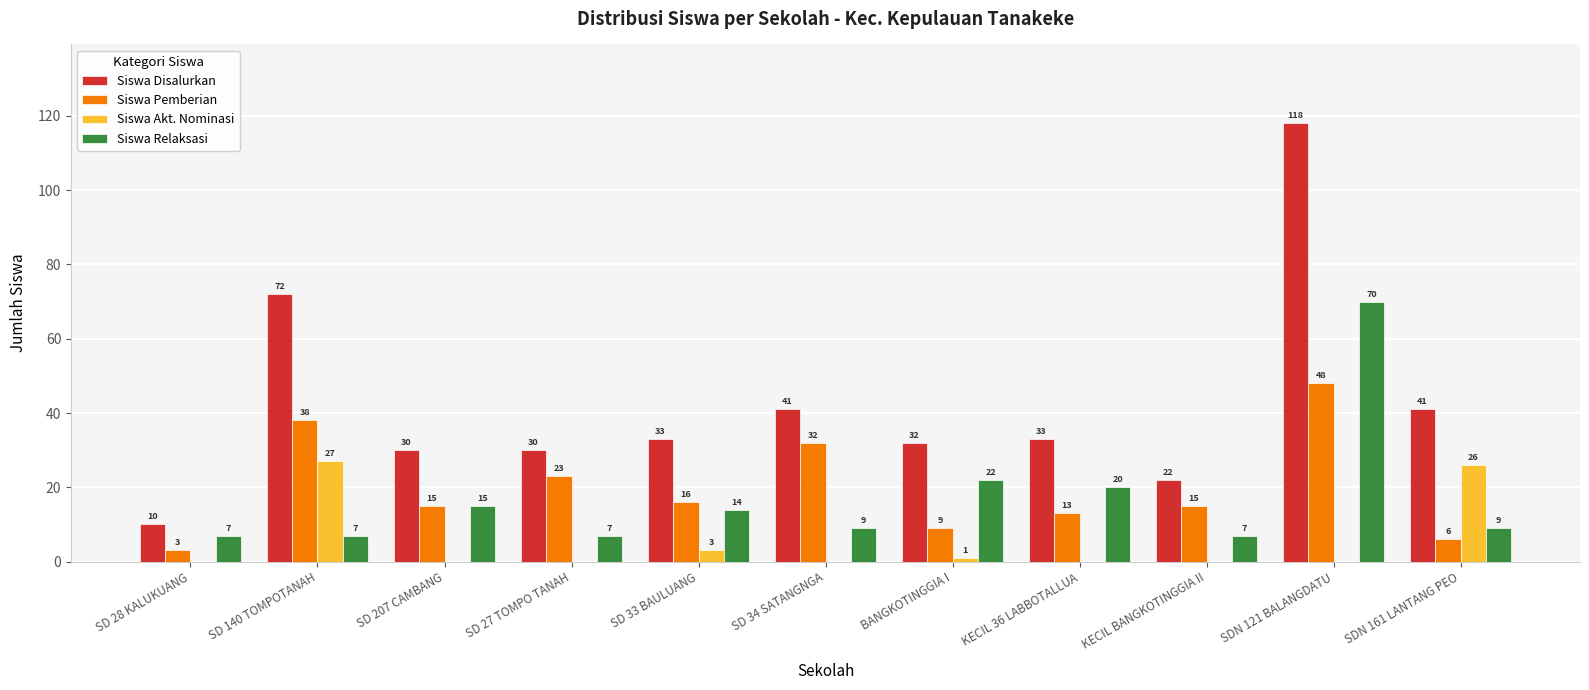

Which series has the largest range (max minus min)?

Siswa Disalurkan